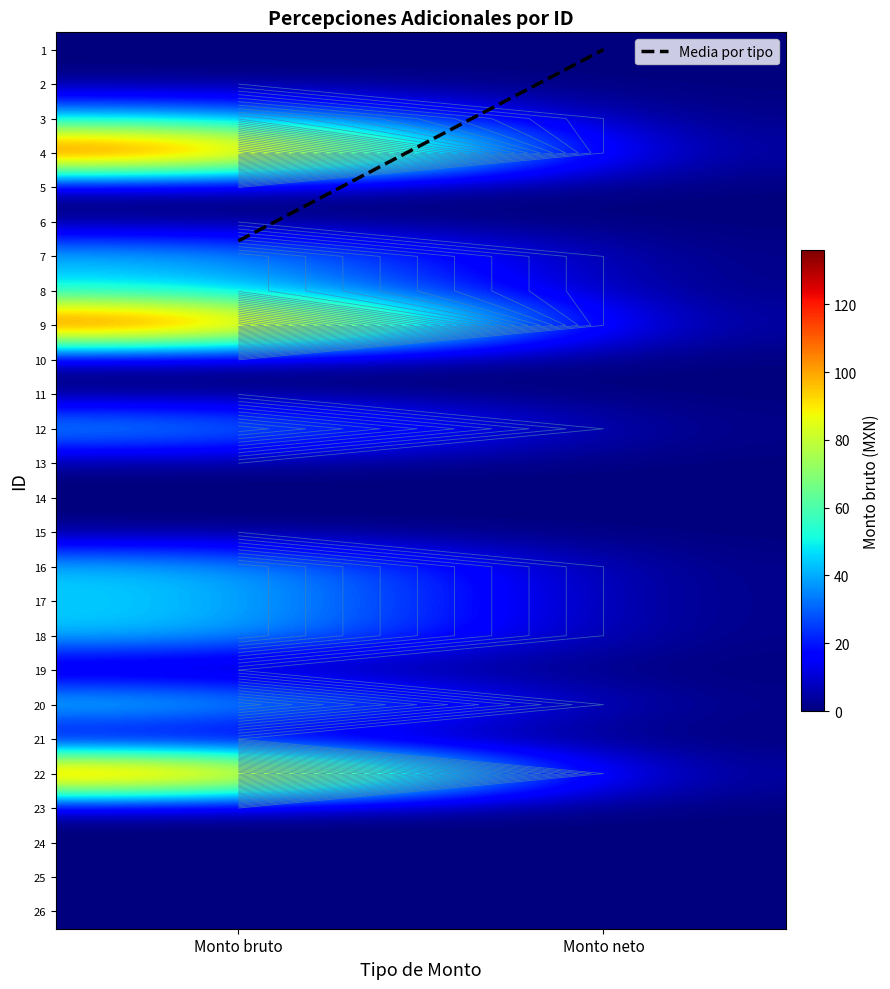

At which label does 22 reach its minimum?

Monto neto